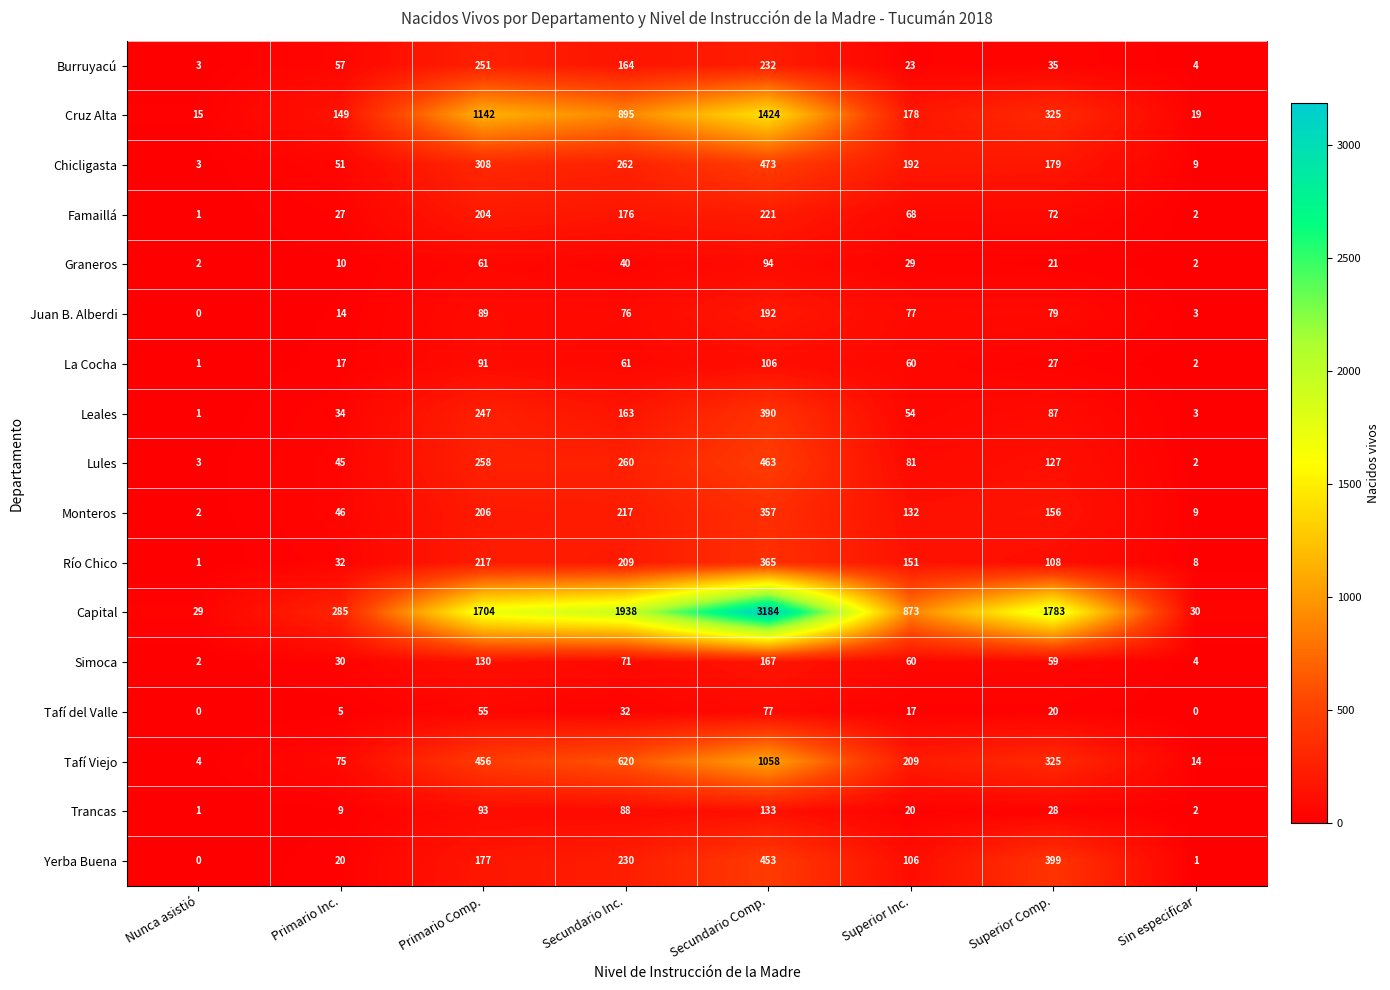

Is the value of Juan B. Alberdi at Primario Comp. greater than the value of Graneros at Nunca asistió?

Yes